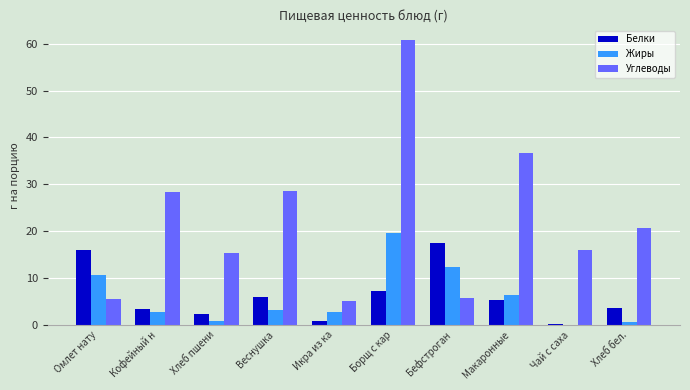

True or false: Жиры has a value of 2.9 at Икра из ка.

True